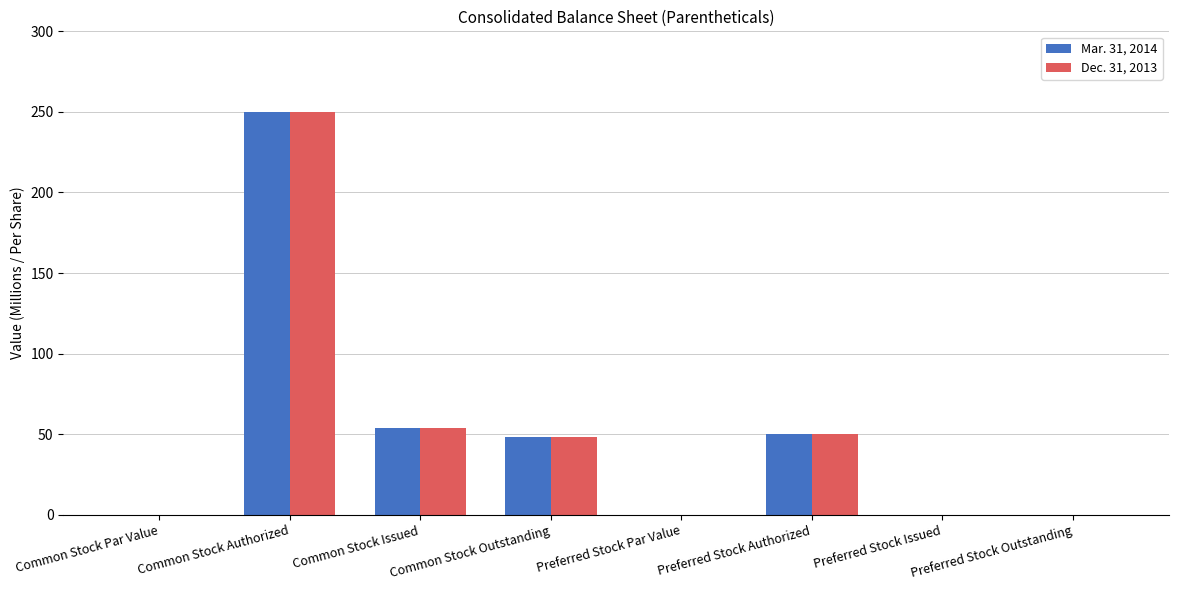

How many groups of bars are there?

8